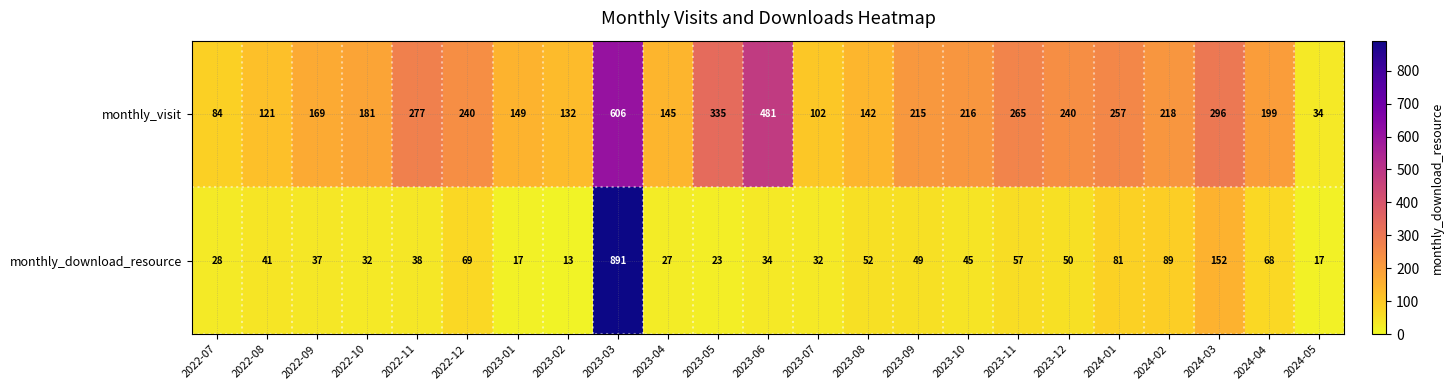

Which label corresponds to the smallest value in the chart?

2023-02